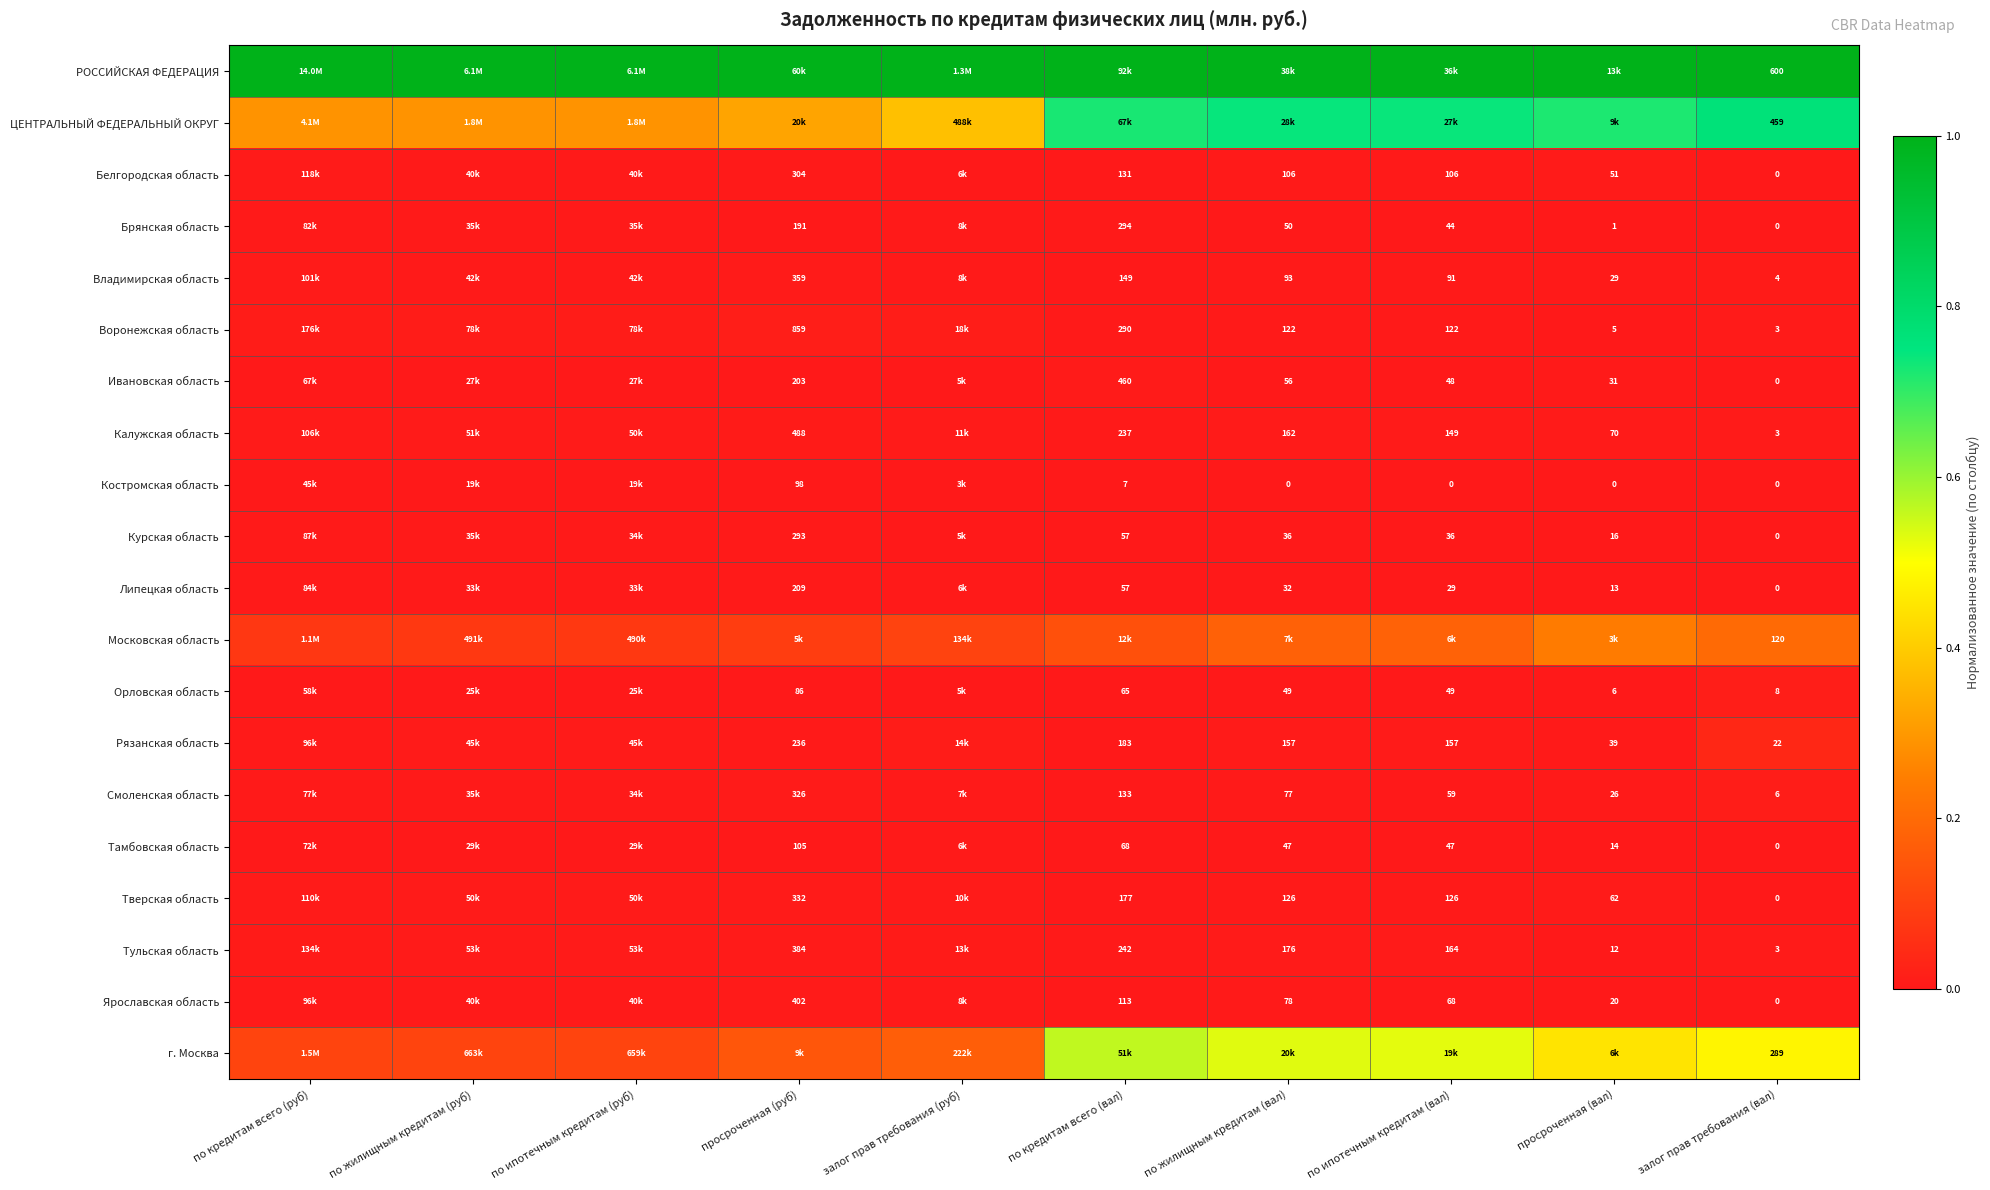

Is the value of Костромская область at по жилищным кредитам (вал) greater than the value of Липецкая область at по кредитам всего (вал)?

No